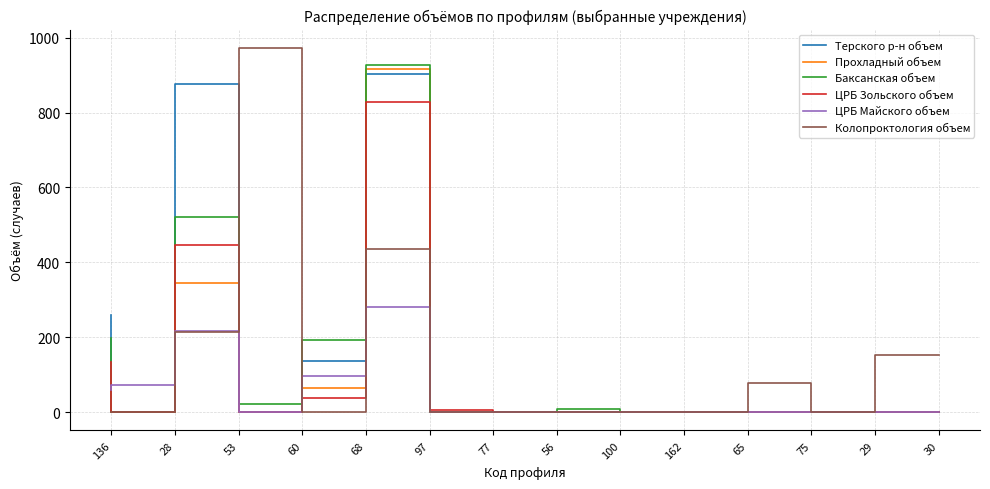

At which label is ЦРБ Майского объем closest to 140?

68